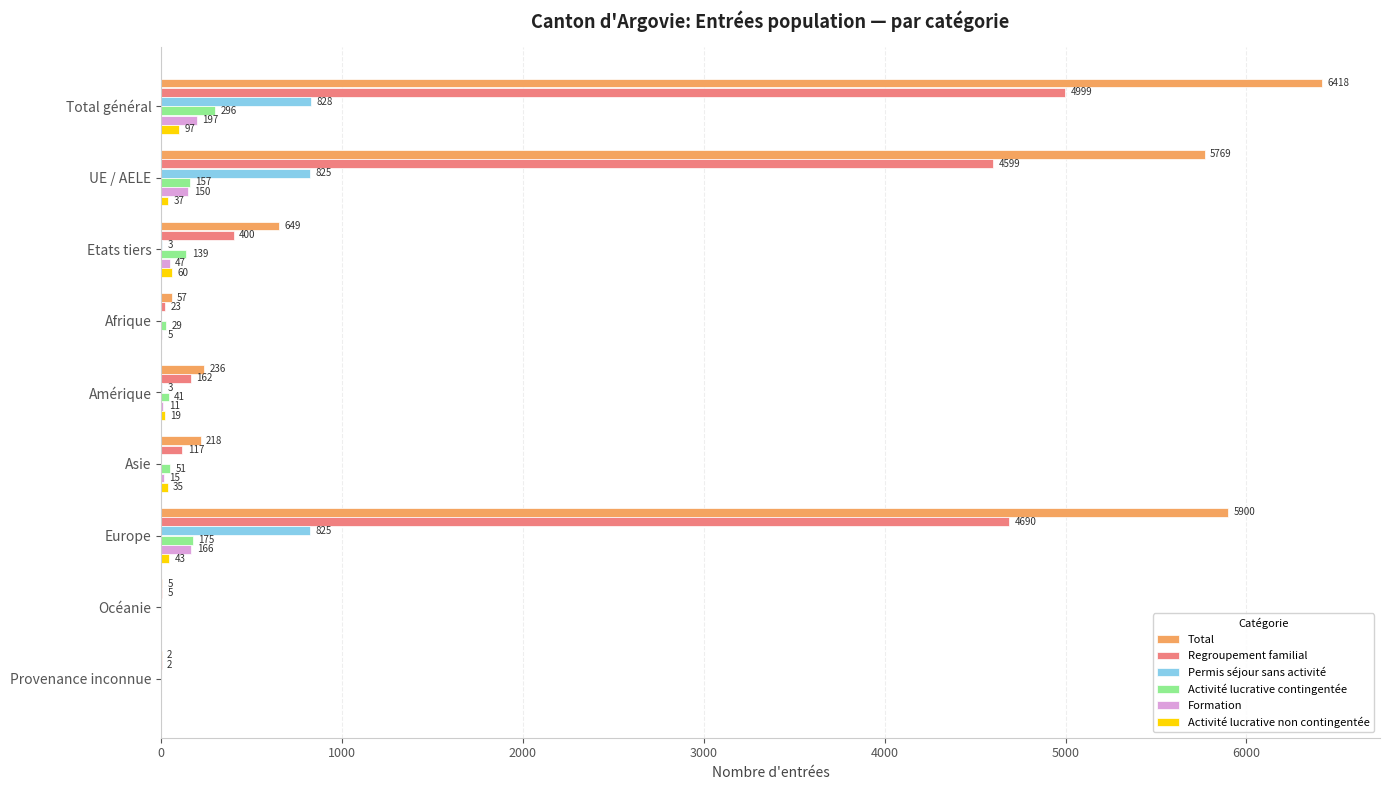

What are all the series names shown in the legend?

Total, Regroupement familial, Permis séjour sans activité, Activité lucrative contingentée, Formation, Activité lucrative non contingentée